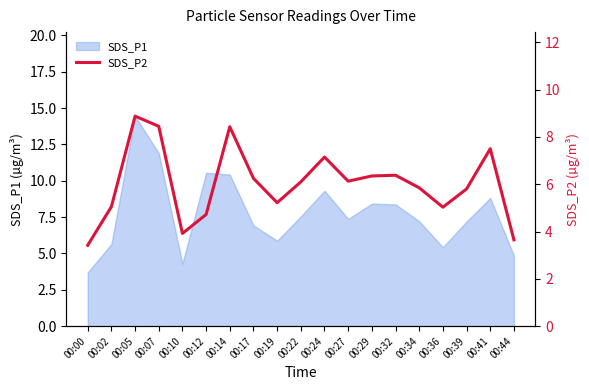

True or false: SDS_P1 has a value of 10.4 at 00:14.

True